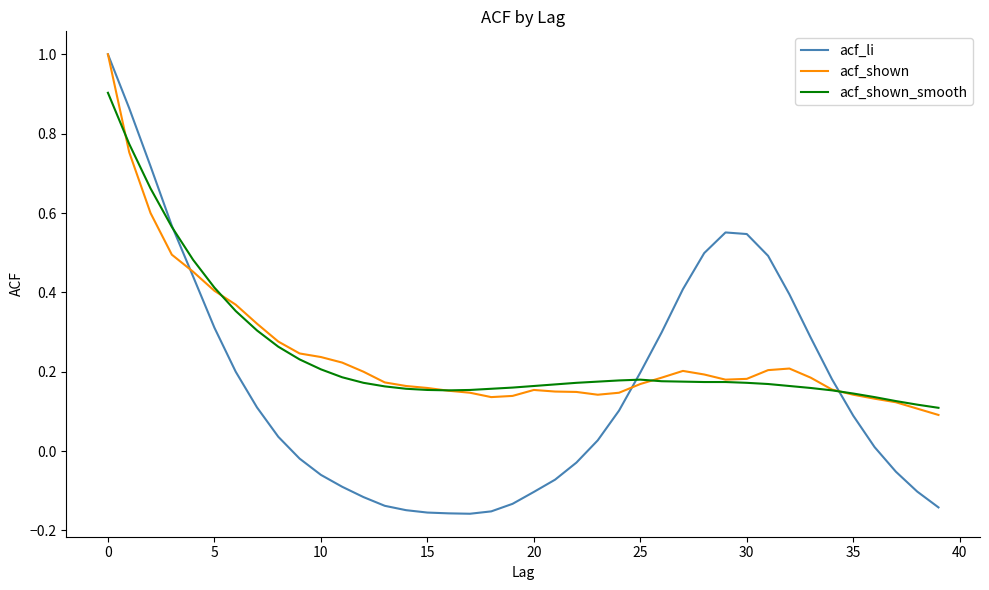

Which series has the largest range (max minus min)?

acf_li